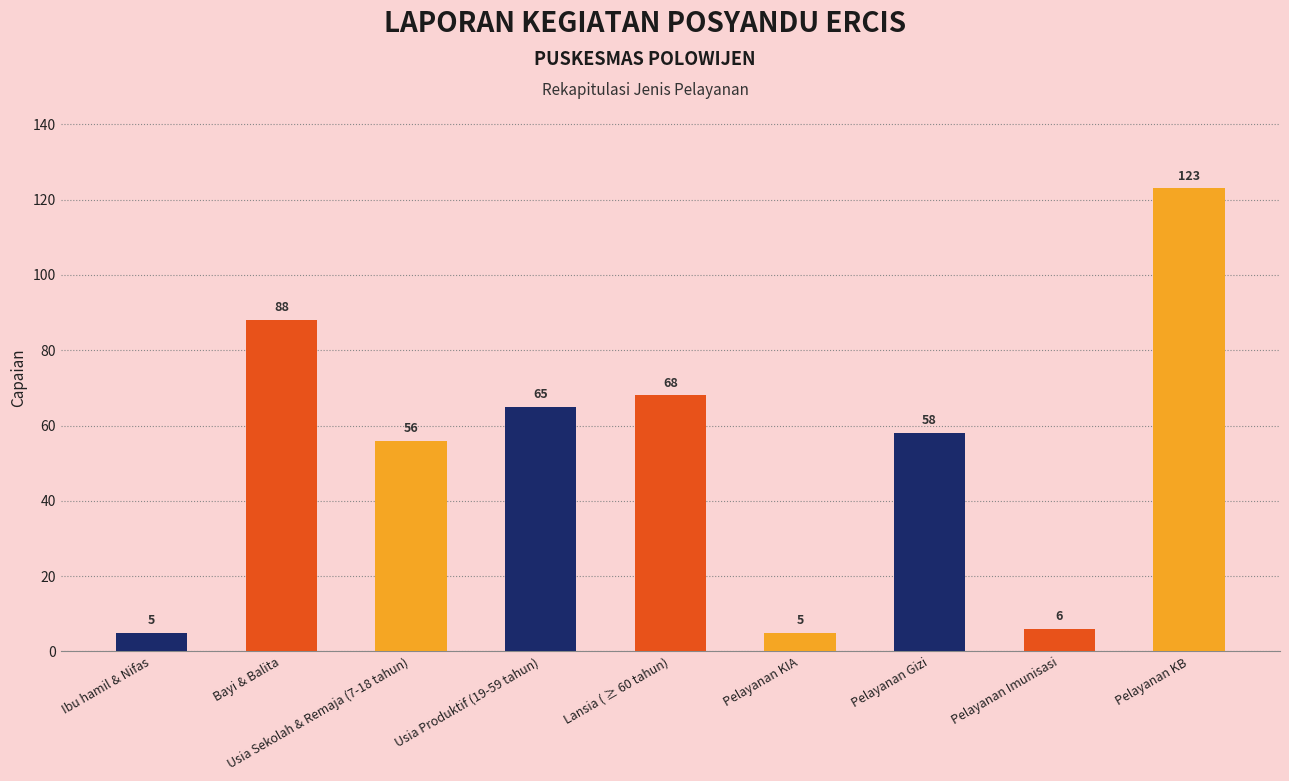

What is the difference between the maximum and minimum values?

118